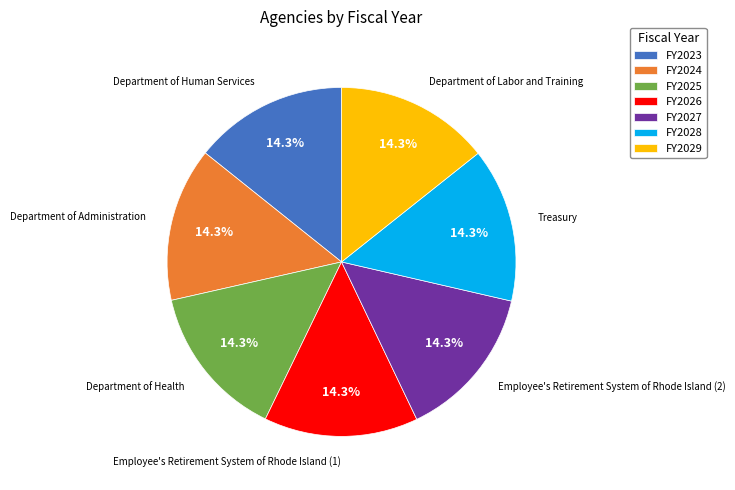

Combined, do FY2024 and FY2027 account for over 50%?

No